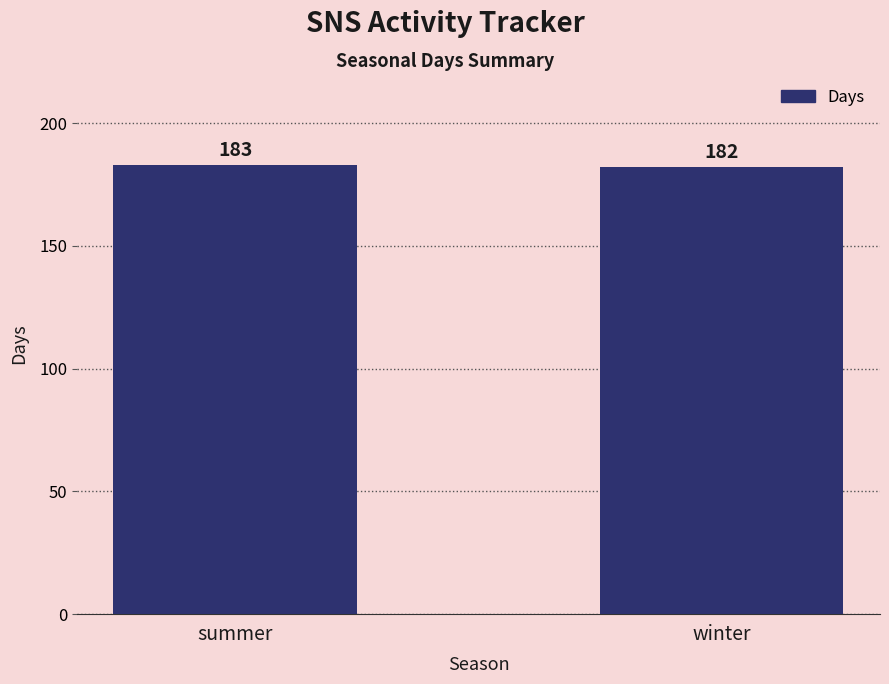

Which label corresponds to the smallest value in the chart?

winter